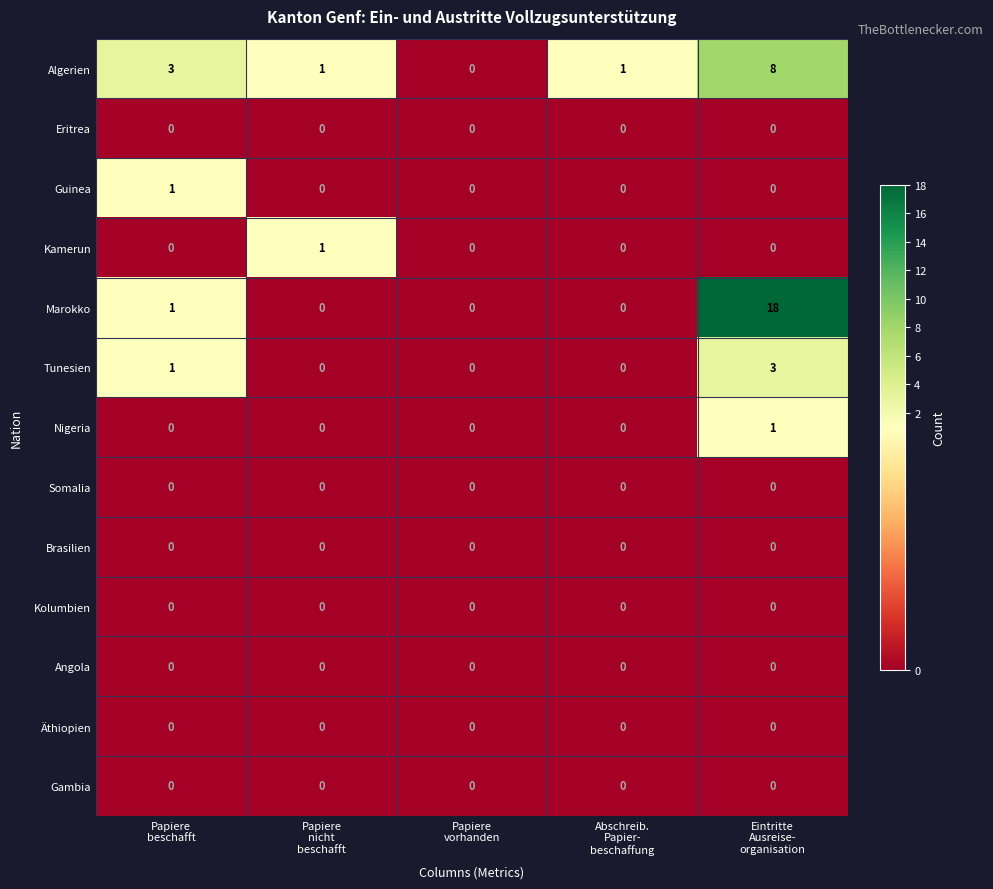

At which category is the sum across all series the highest?

Eintritte
Ausreise-
organisation